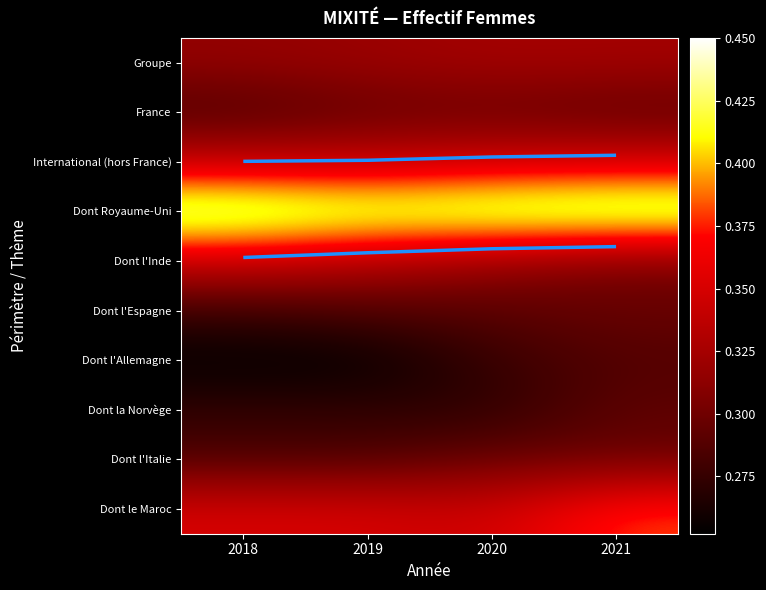

How many distinct data groups are displayed?

10